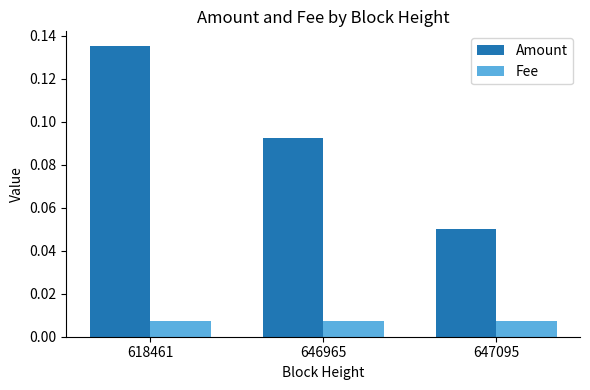

What are all the series names shown in the legend?

Amount, Fee